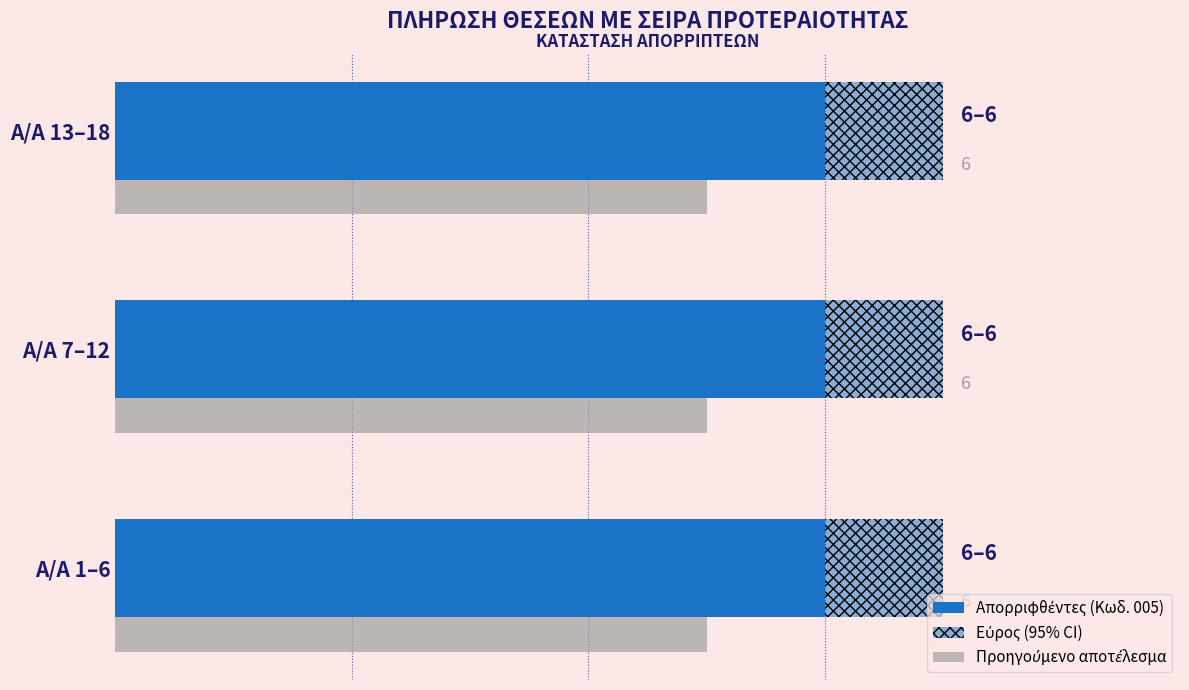

Rank the categories by Απορριφθέντες (Κωδ. 005) value from lowest to highest.

0, 1, 2